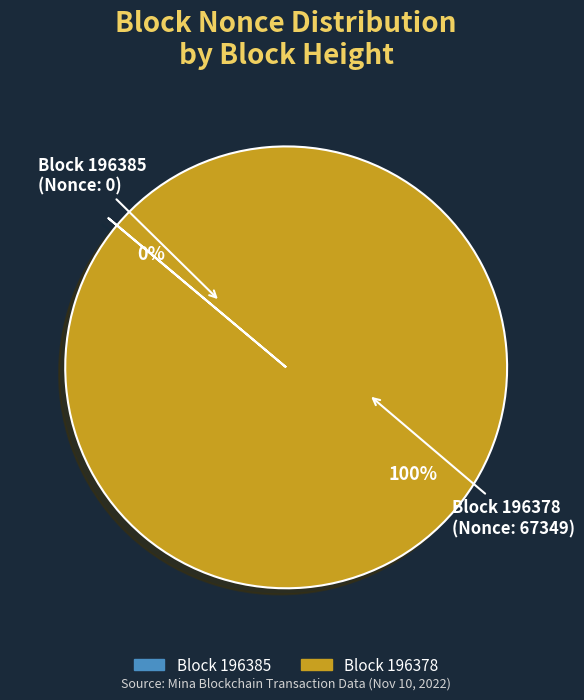

To the nearest percent, what is the difference between the largest and smallest slice percentages?

100%